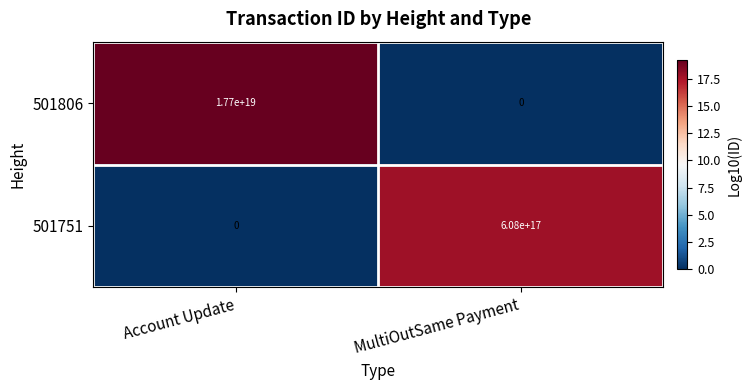

Where is 501806 nearest to the value 8850000000000000000?

Account Update